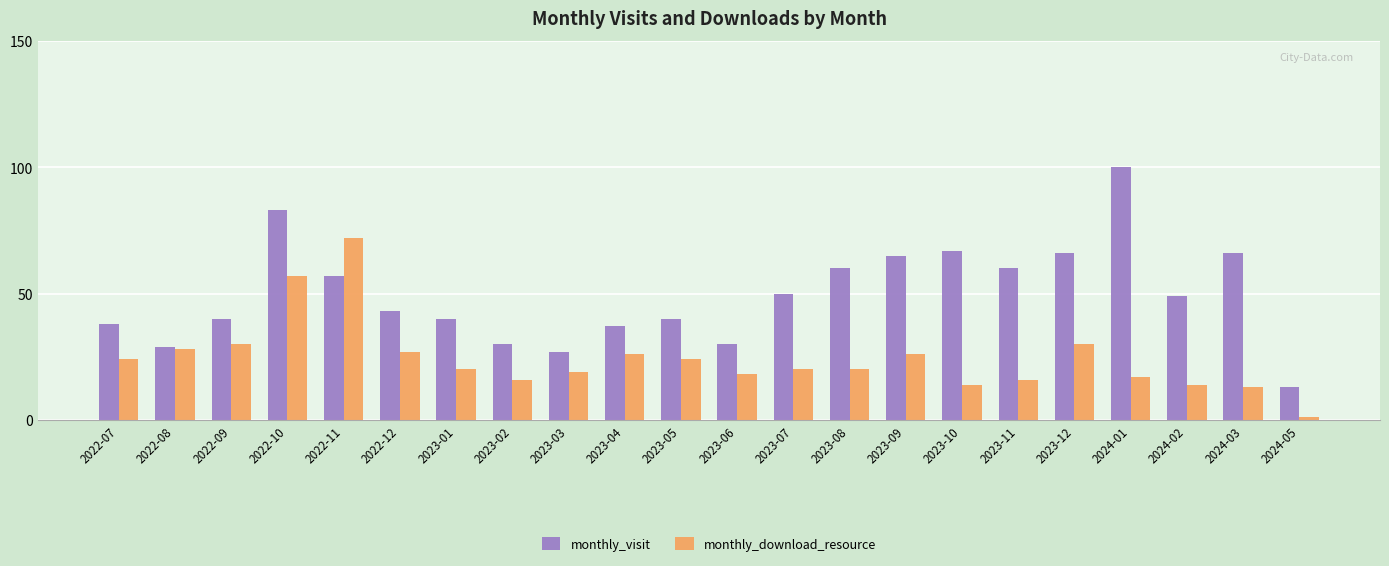

Is it true that monthly_visit equals 40 at 2022-09?

True